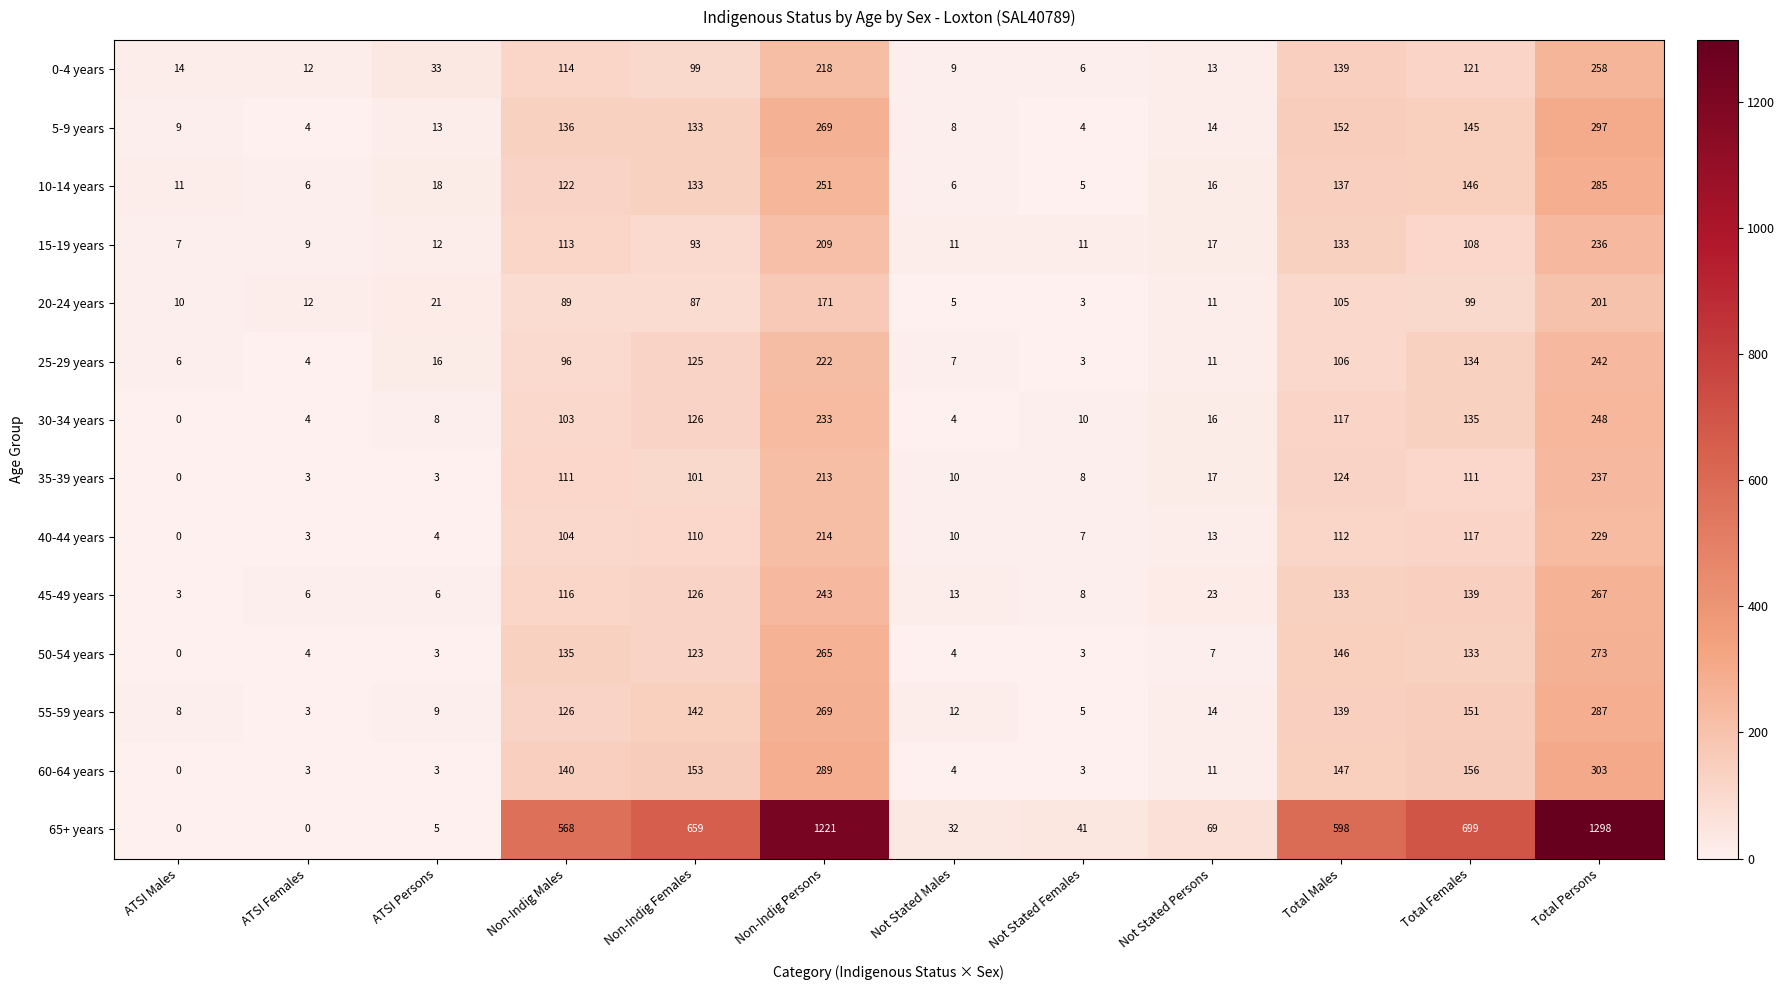

Which series has the largest range (max minus min)?

65+ years